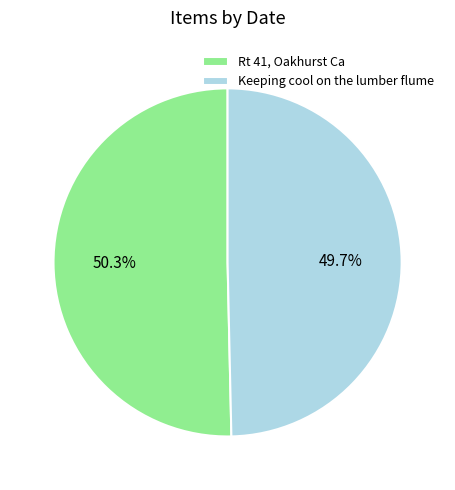

Is it true that Keeping cool on the lumber flume is 36% of the pie?

False